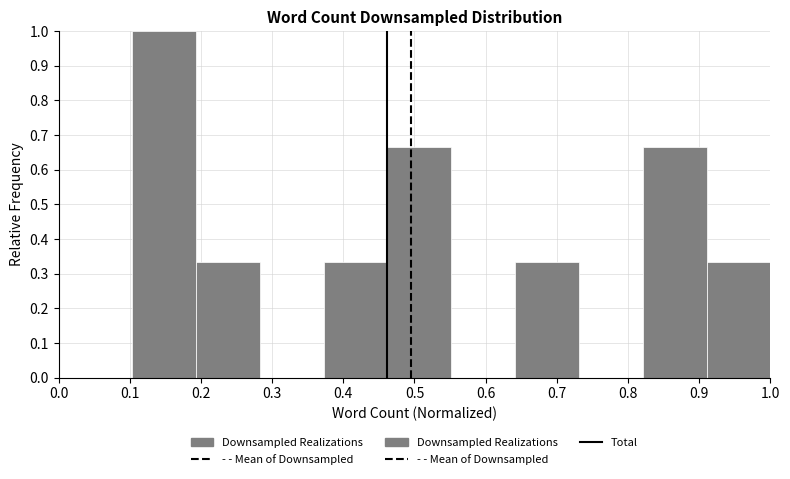

Over which range of the x-axis is the bar tallest?

0.10 to 0.19